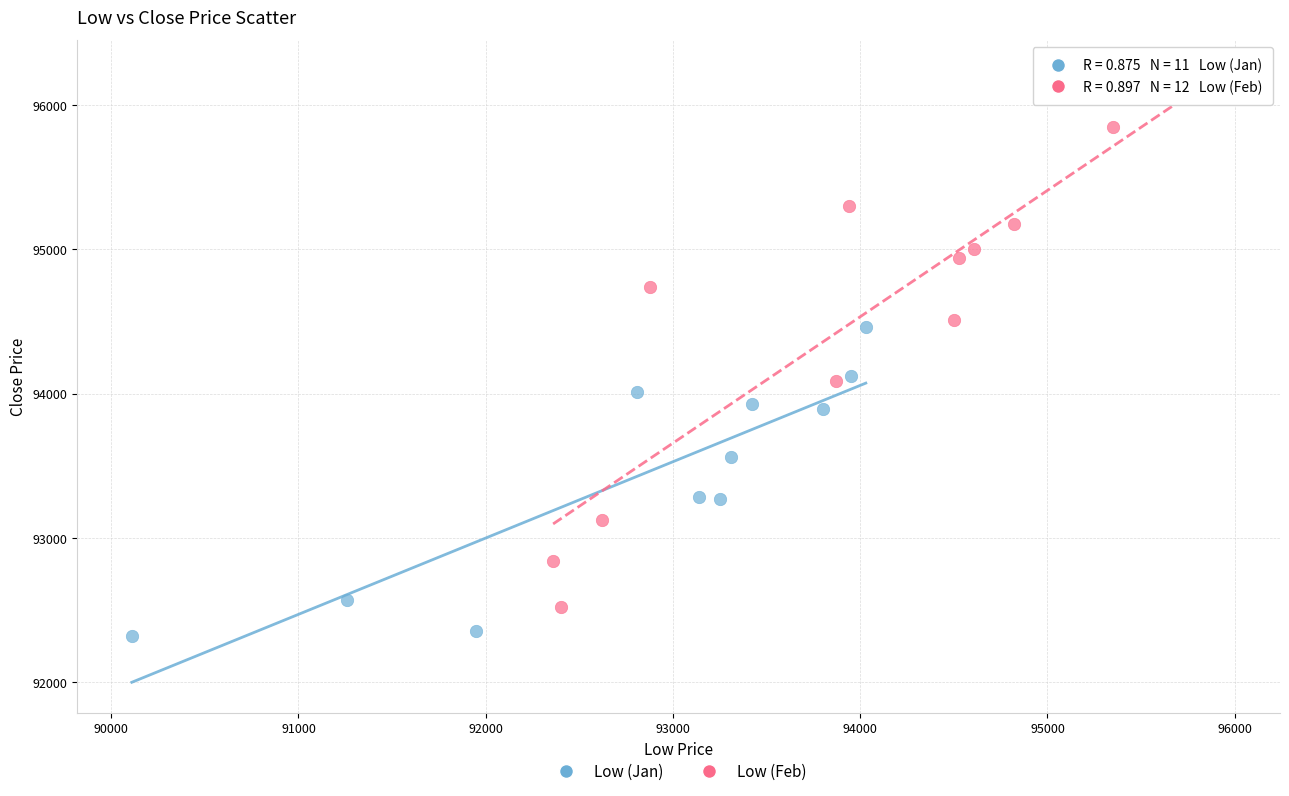

What are all the series names shown in the legend?

Low (Jan), Low (Feb)